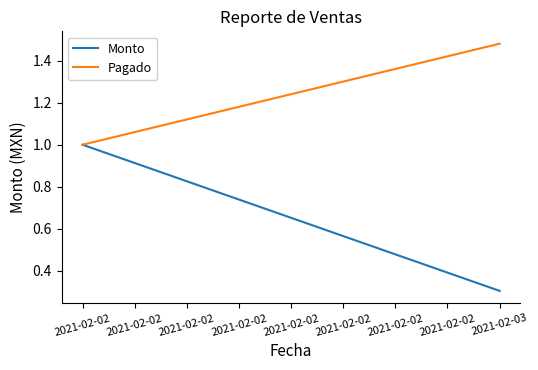

Between 2021-02-02 and 2021-02-03, which series saw the biggest shift?

Monto